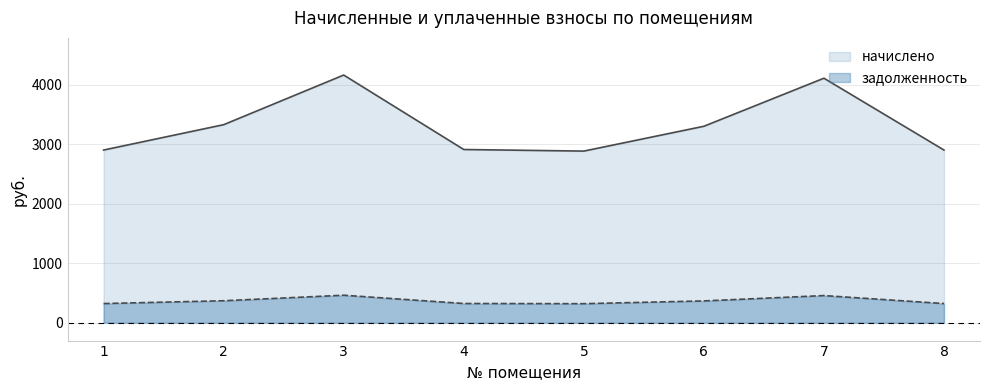

True or false: начислено and задолженность intersect in this chart.

False